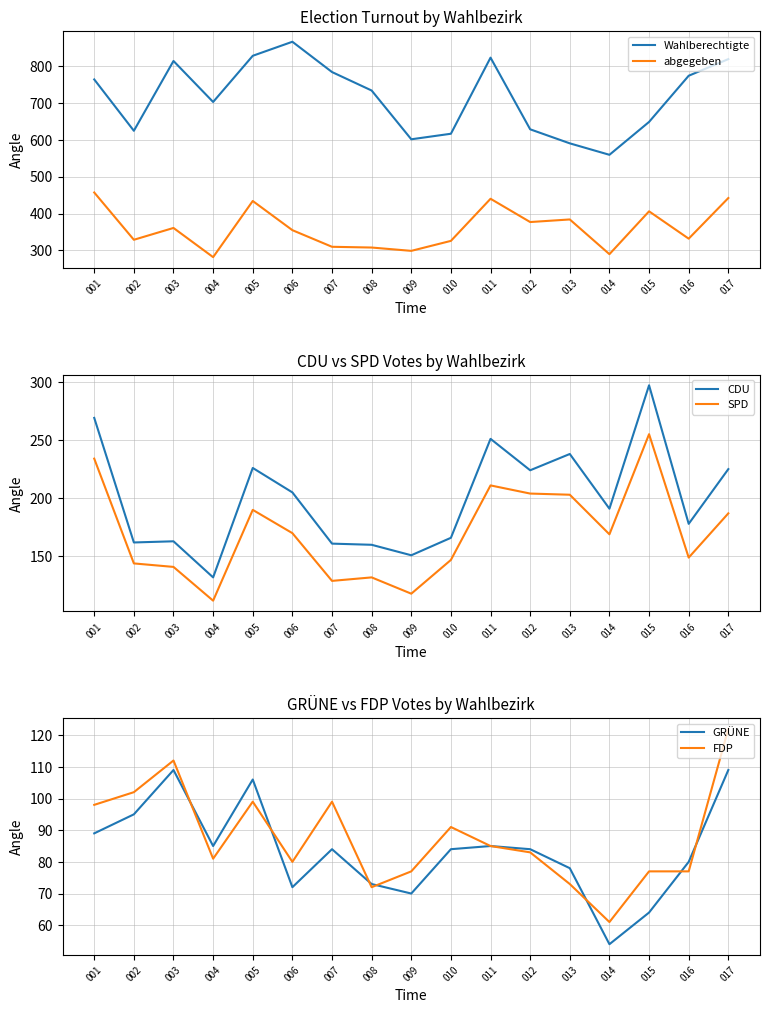

Where is the first local minimum for GRÜNE?

004